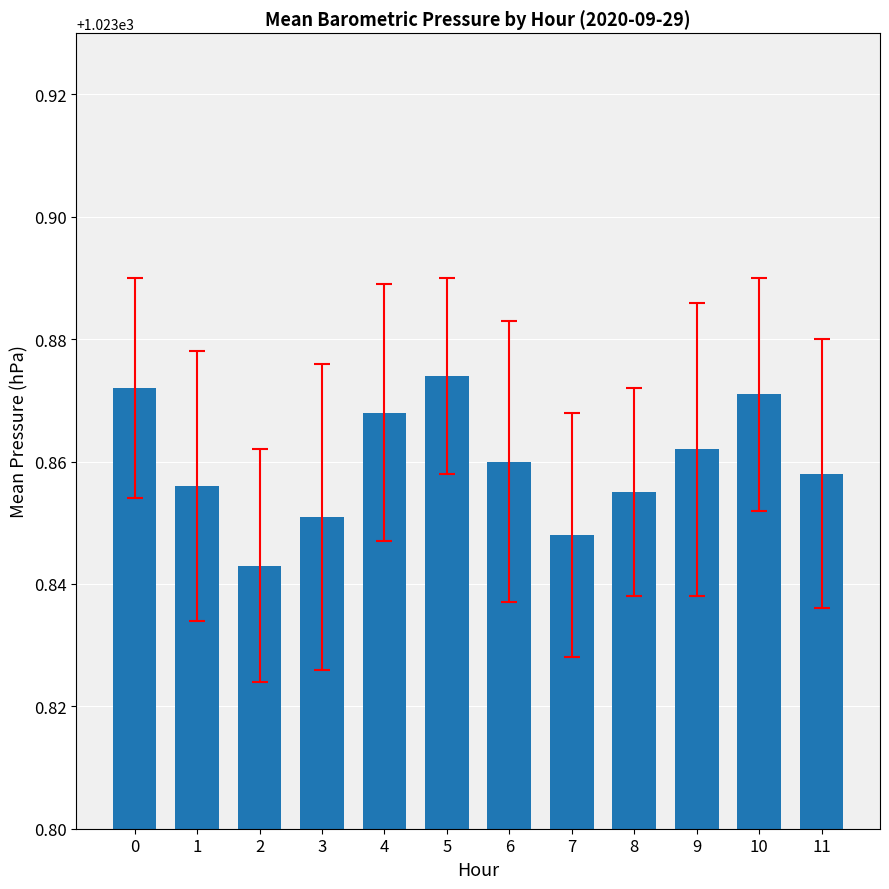

Approximately how many times larger is the value at 8 compared to 7?

1.0